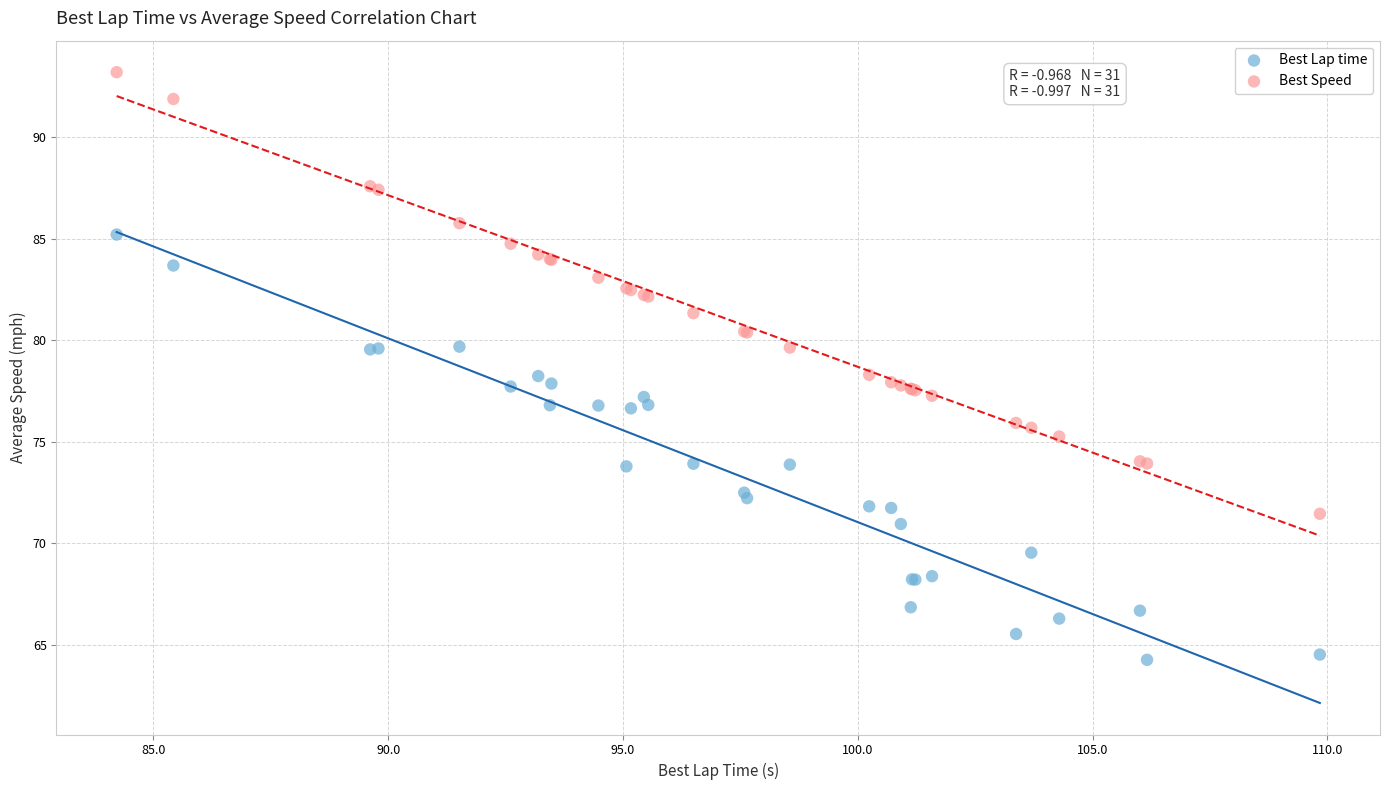

Which series reaches the maximum Y coordinate?

Best Speed